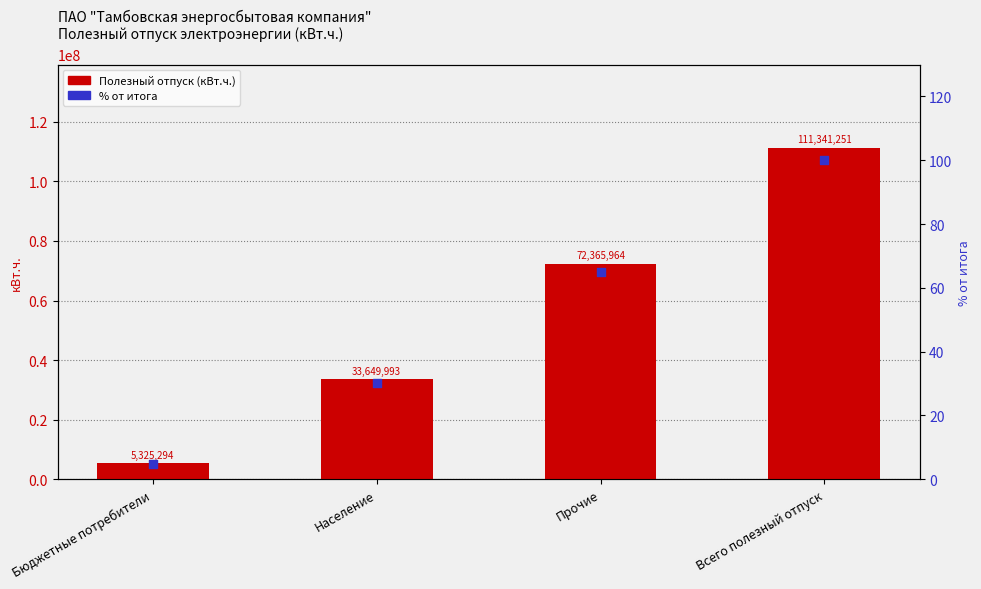

What are all the series names shown in the legend?

Полезный отпуск (кВт.ч.), % от итога